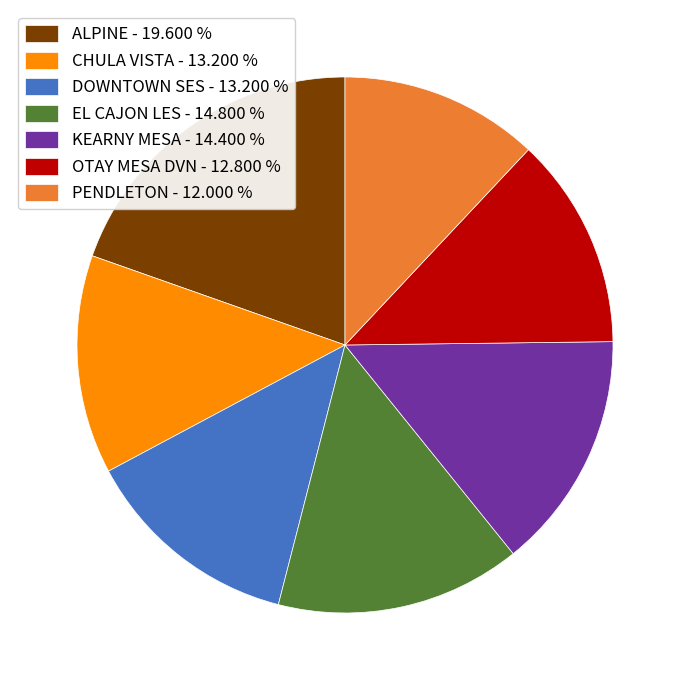

Does CHULA VISTA - 13.200 % represent more than half of the total?

No